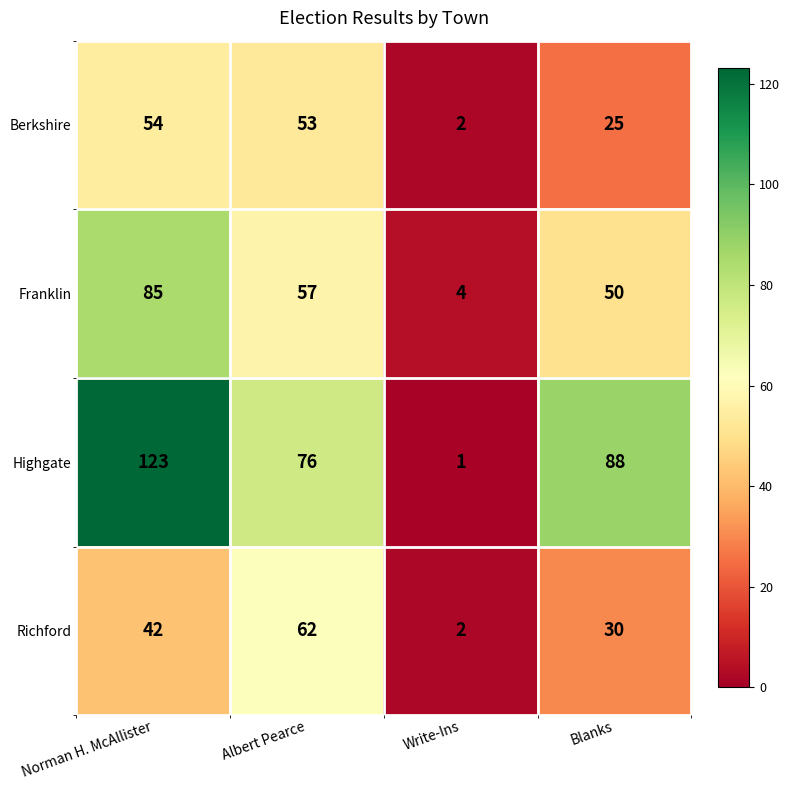

Between Albert Pearce and Write-Ins, which series saw the biggest shift?

Highgate